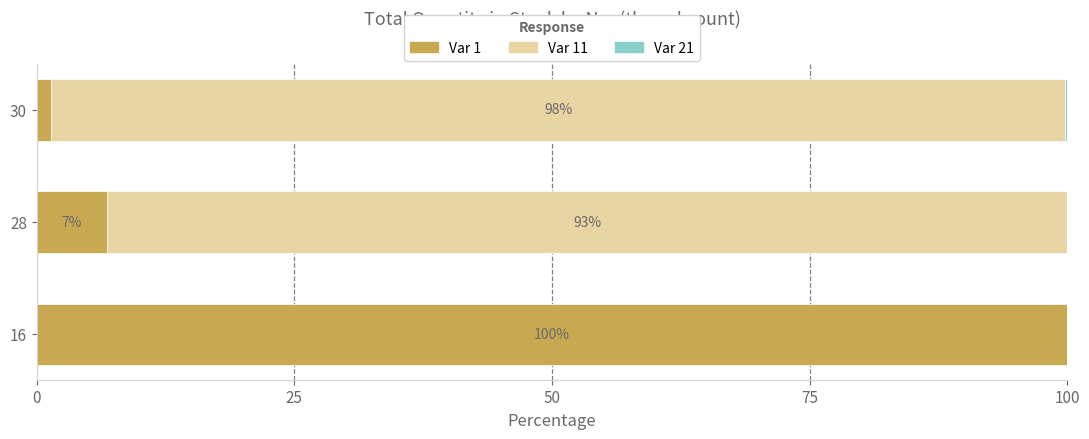

How many series are shown in this chart?

3